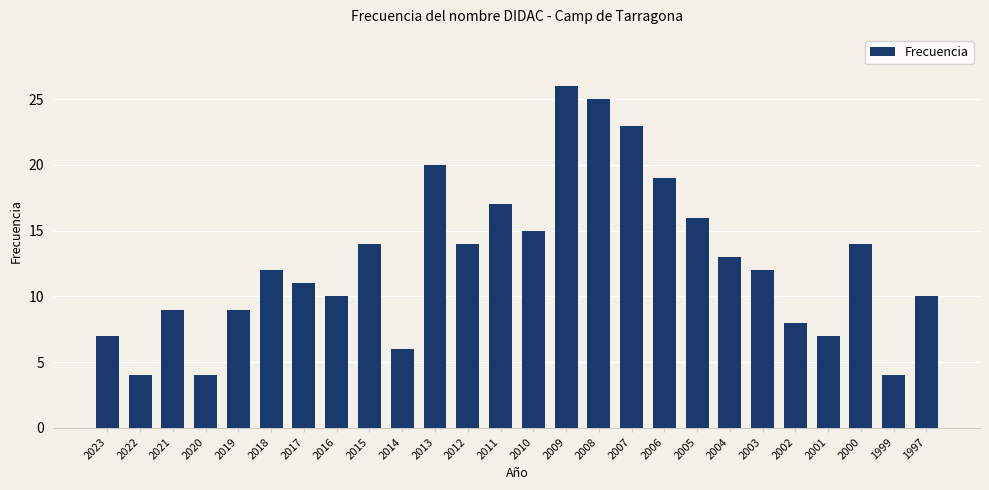

What is the difference between the values at 2016 and 2005?

6